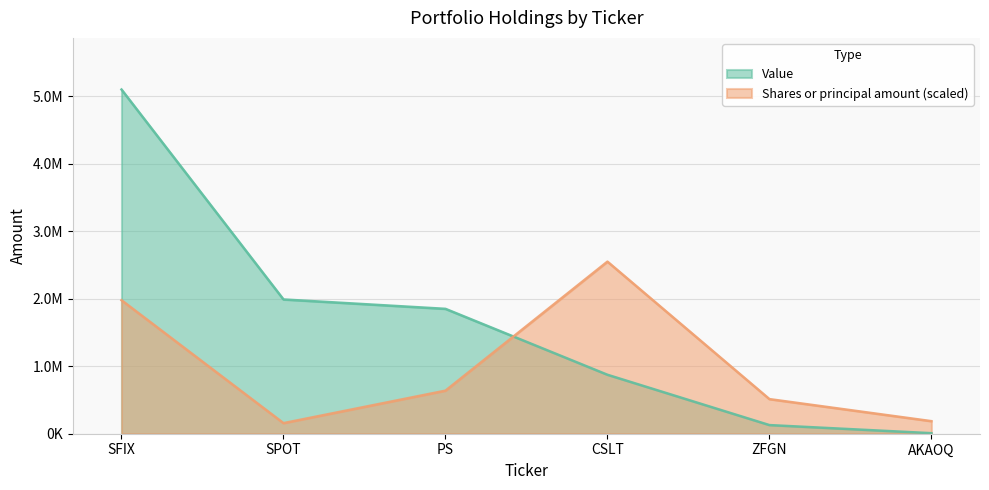

Reading left to right, transcribe all the data shown in this chart.

Value: SFIX=5096000.0	SPOT=1988000.0	PS=1849000.0	CSLT=873000.0	ZFGN=128000.0	AKAOQ=8000.0
Shares or principal amount: SFIX=1976620.7	SPOT=156835.0	PS=637730.9	CSLT=2548000.0	ZFGN=512484.0	AKAOQ=186069.2